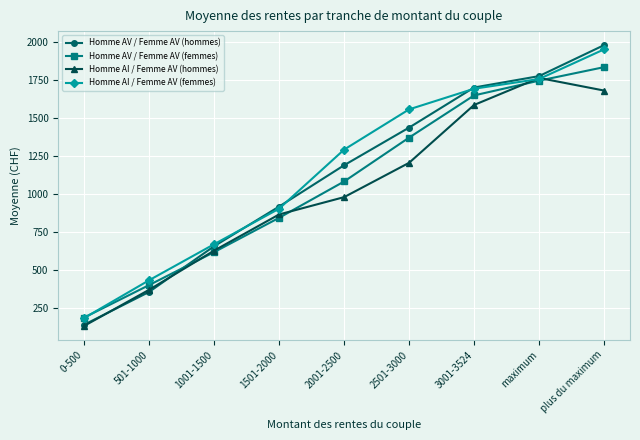

True or false: Homme AV / Femme AV (hommes) has more than 1 points higher than both neighbors.

False